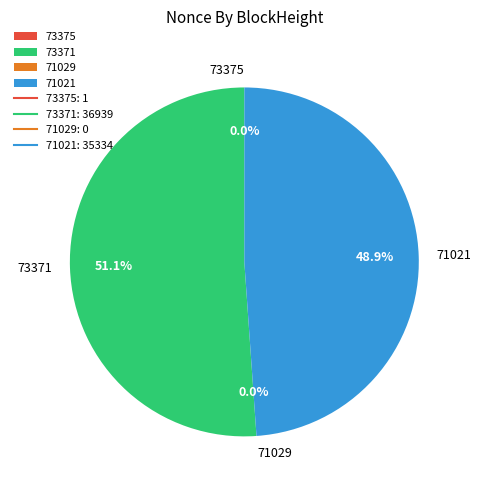

To the nearest percent, what portion does 71021 represent?

49%